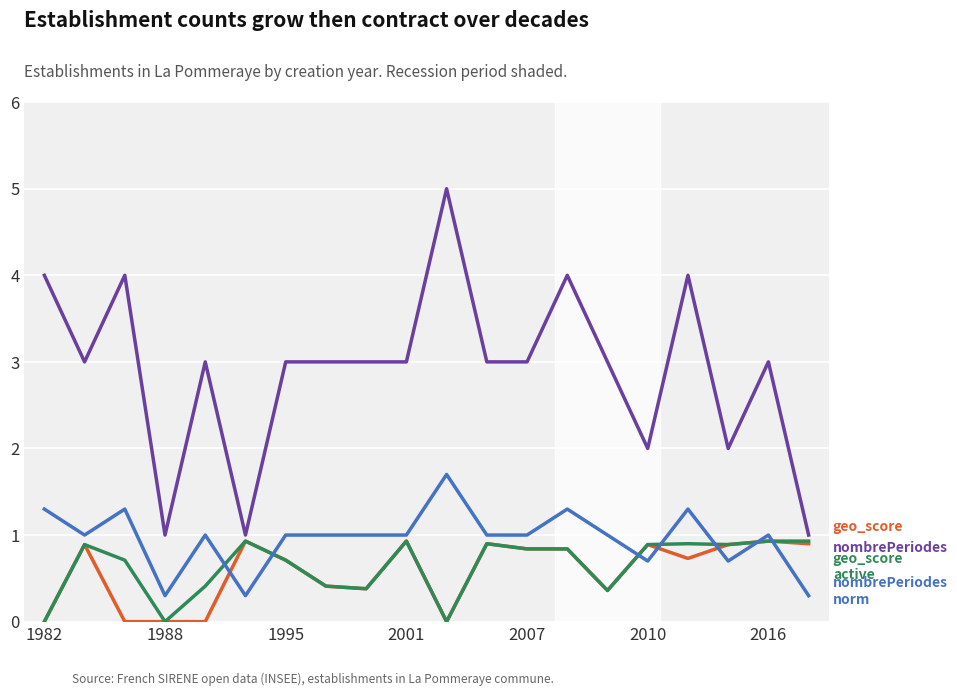

What is the maximum value shown in the chart?

5.0